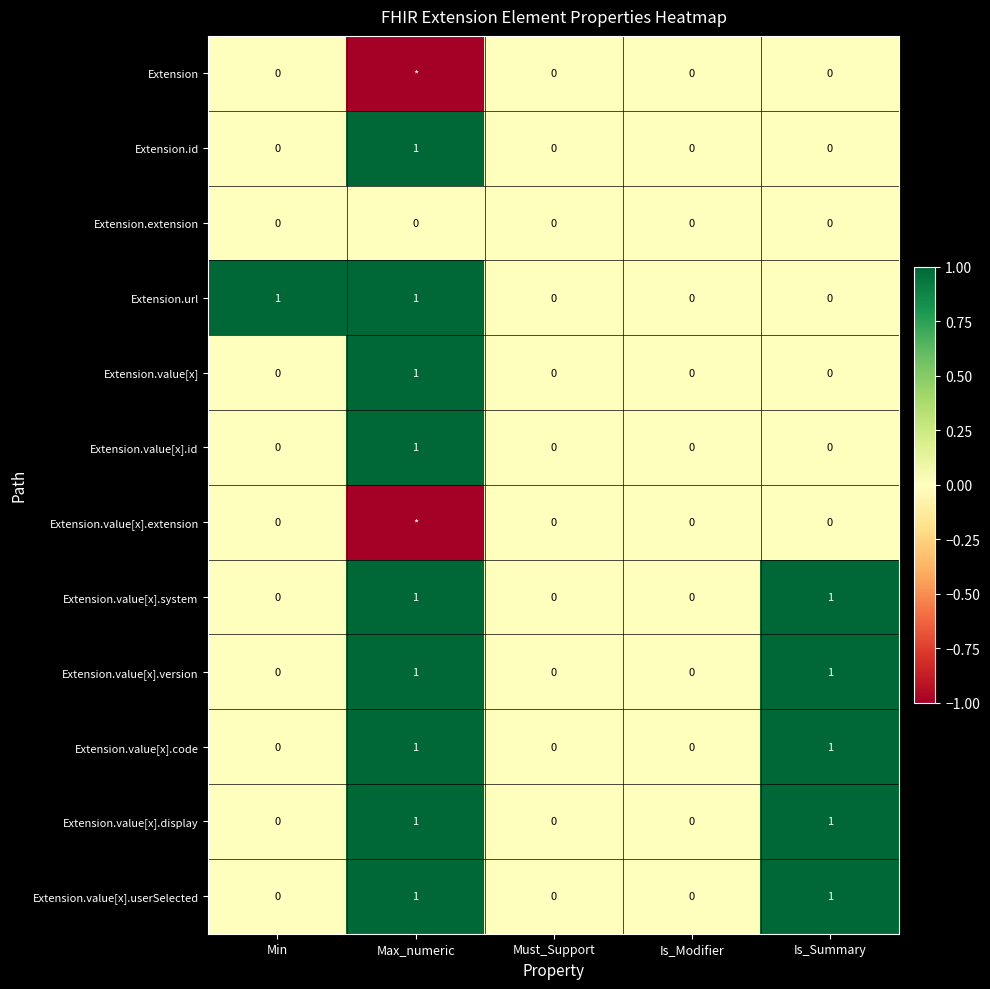

At which category is the sum across all series the highest?

Max_numeric